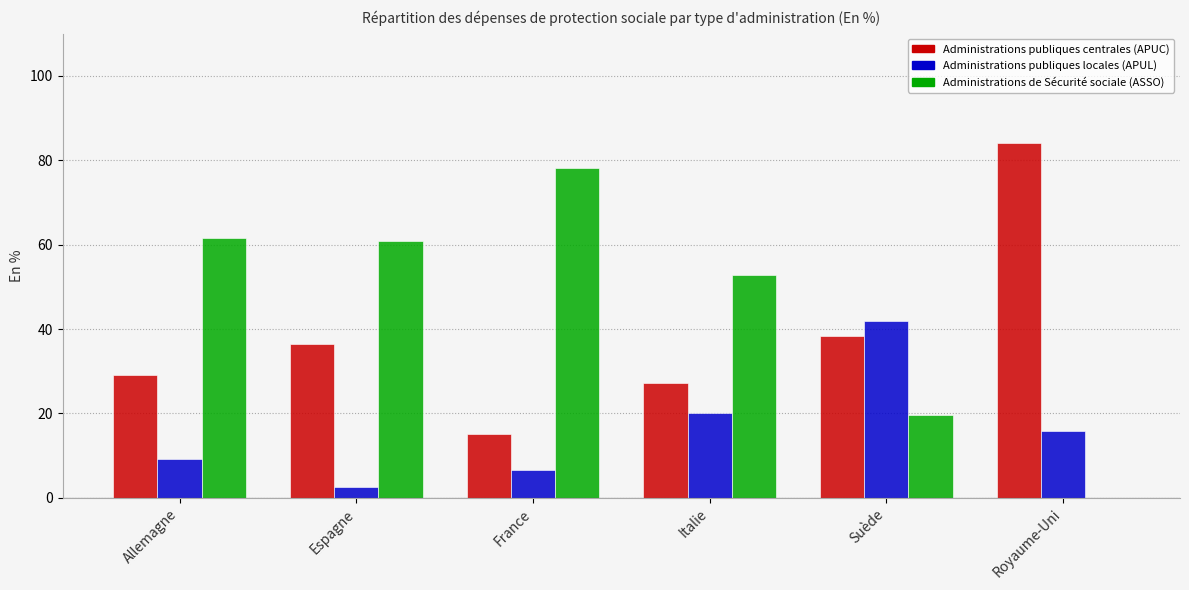

How many data points in Administrations publiques centrales (APUC) are above 36?

3